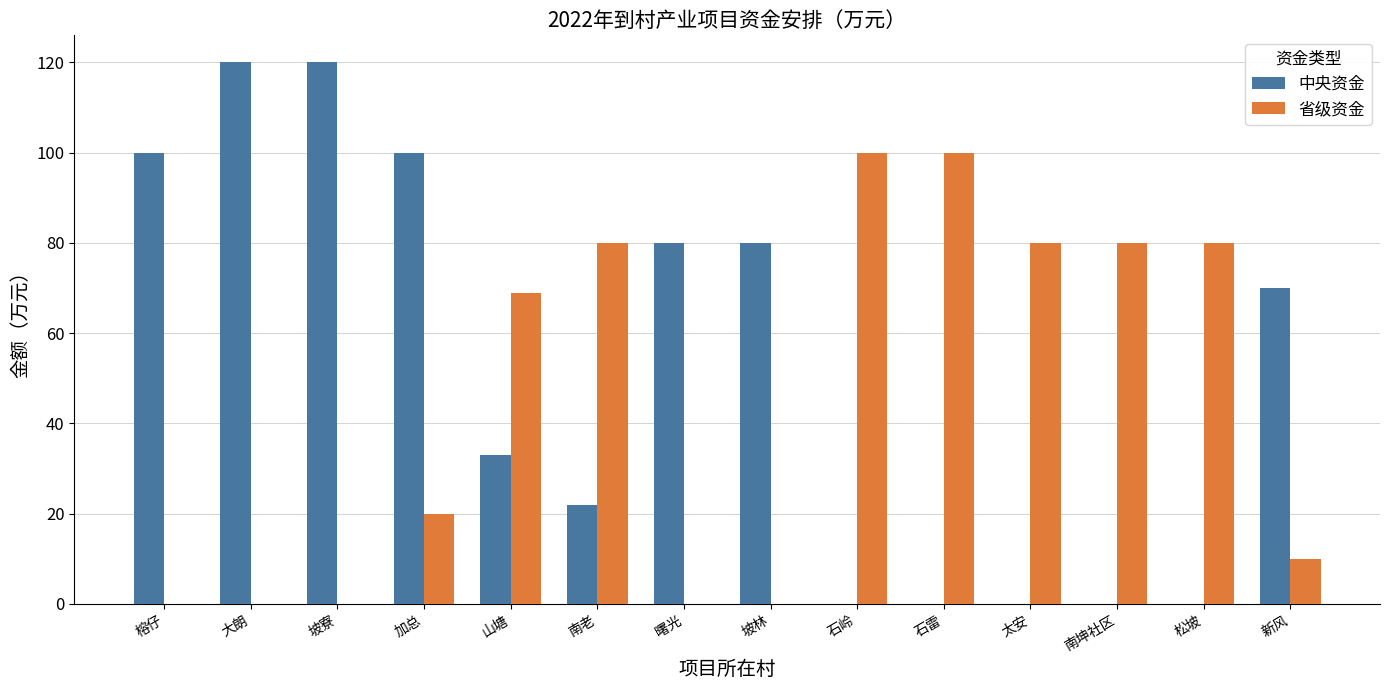

What is the greatest value displayed?

120